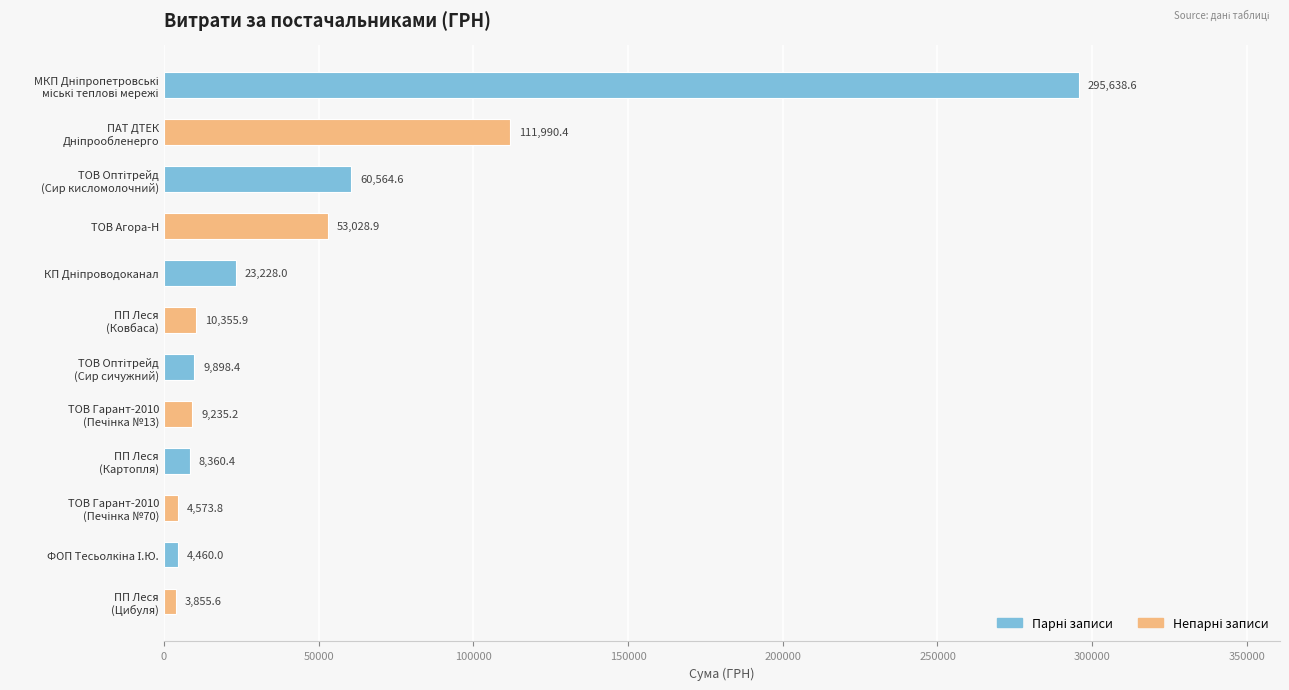

How many series are shown in this chart?

1